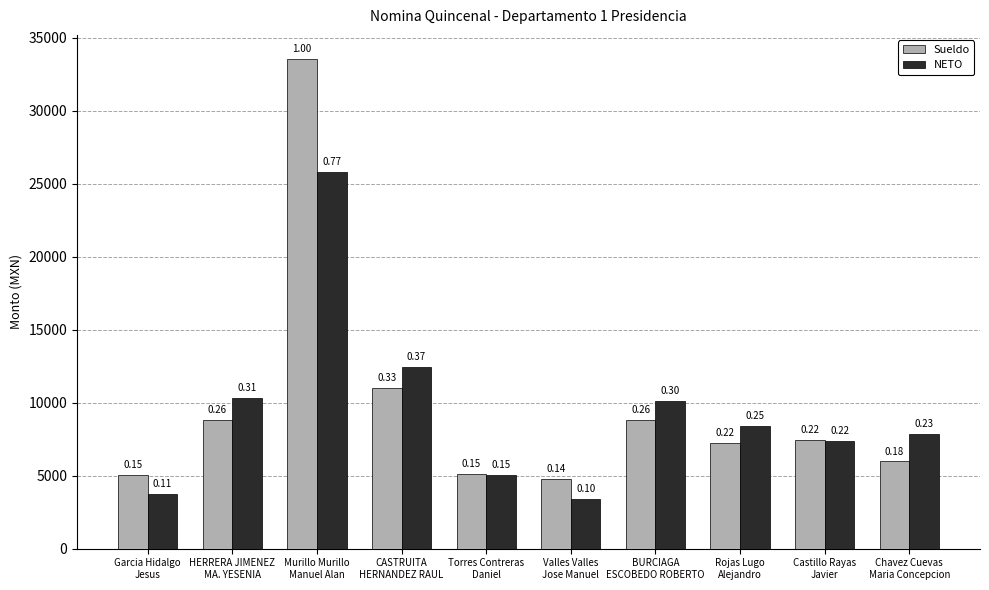

What is the sum of the Sueldo values at Chavez Cuevas
Maria Concepcion and Torres Contreras
Daniel?

11077.2